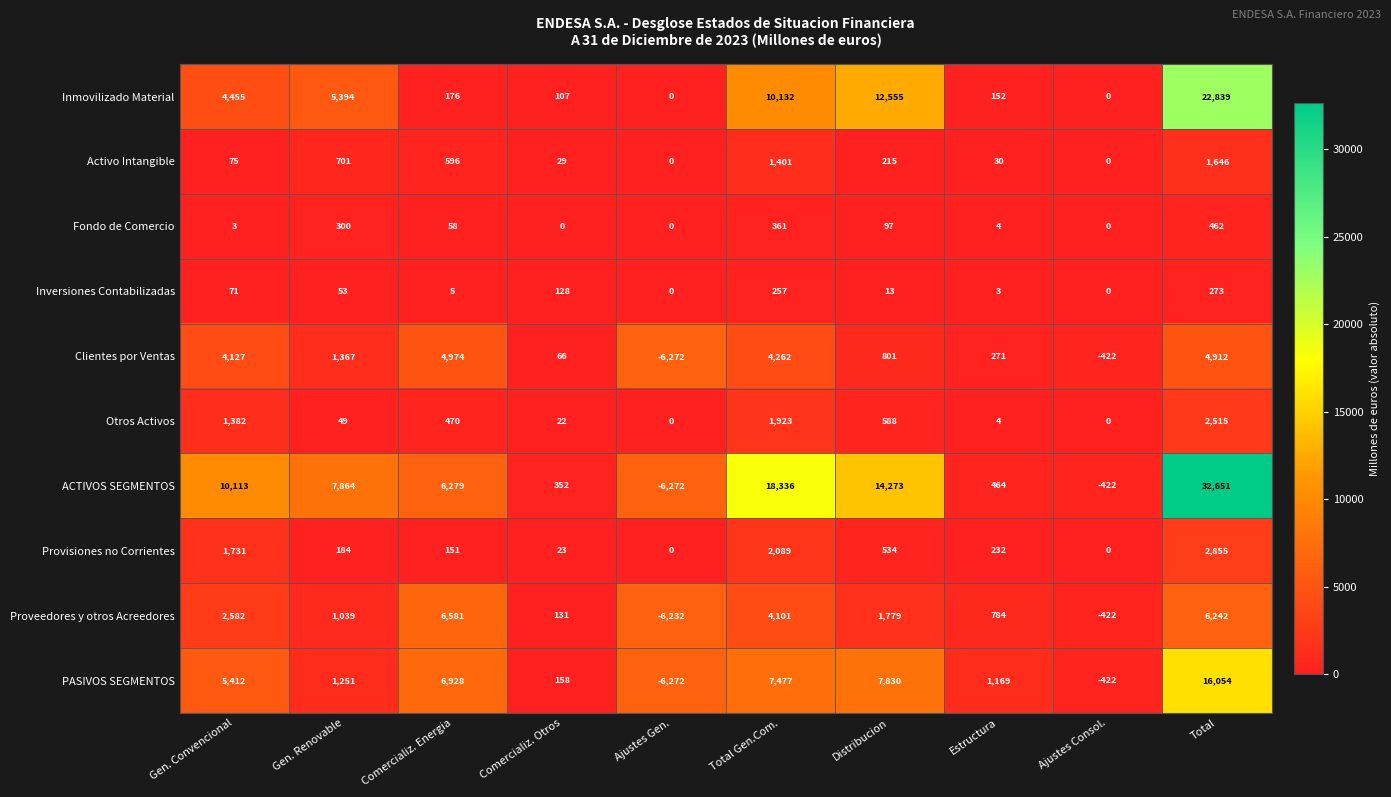

True or false: Activo Intangible has a value of 30 at Estructura.

True